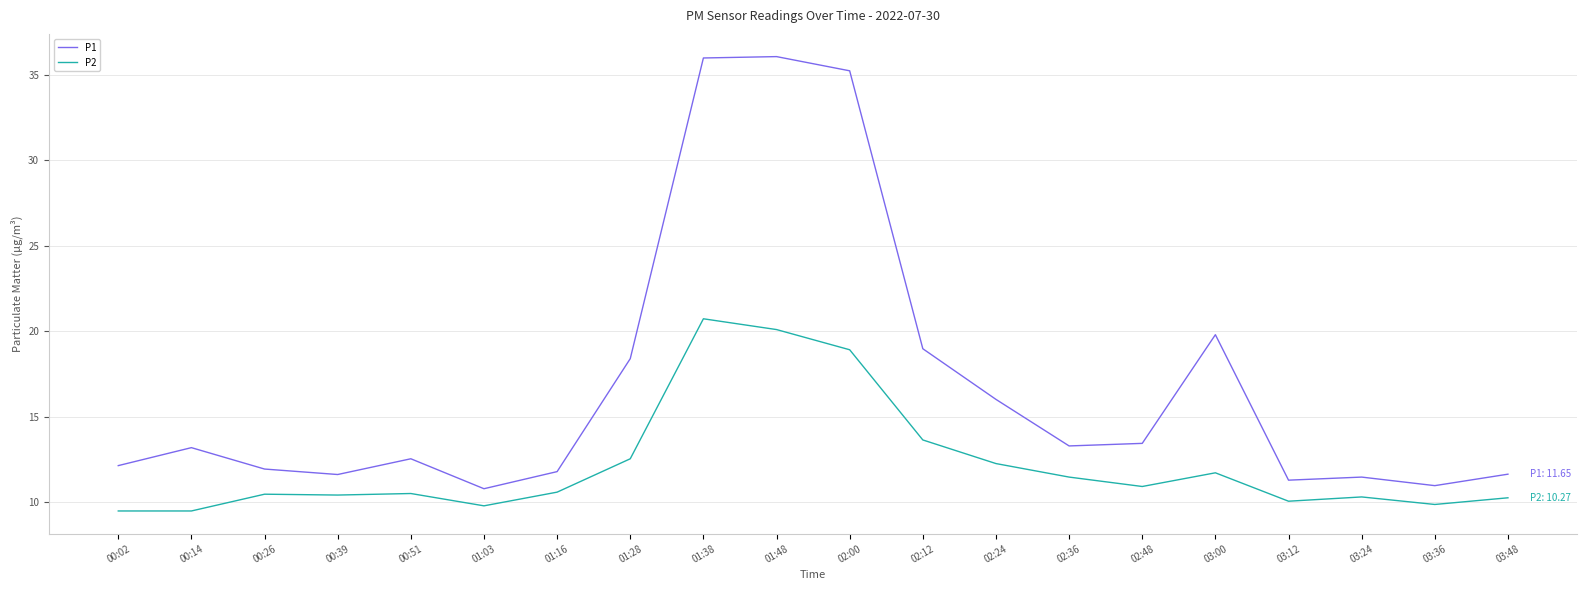

What position from the left is 00:02?

1